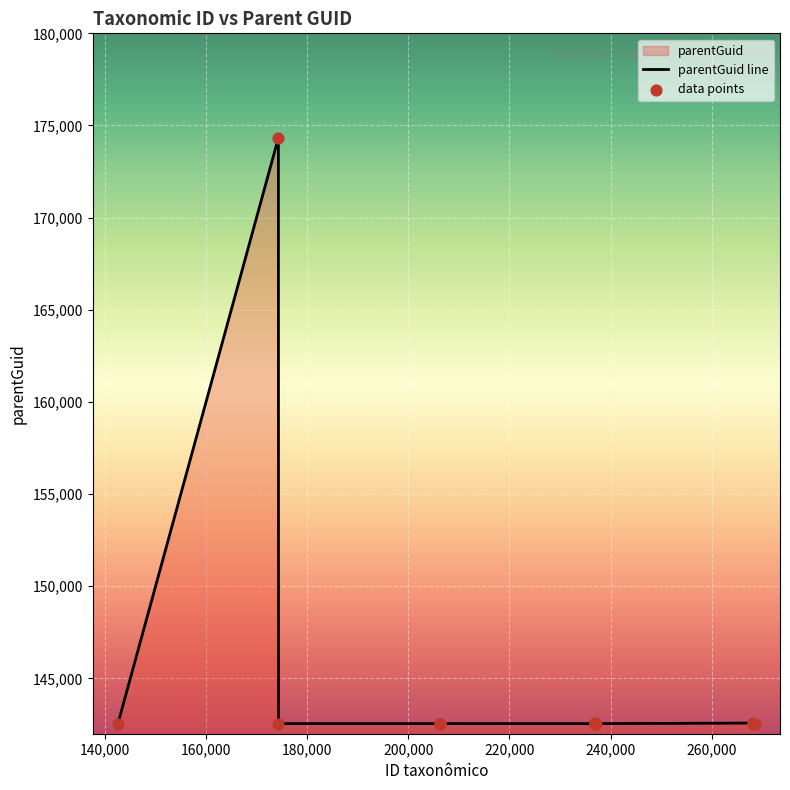

Which series reaches the maximum Y coordinate?

parentGuid line